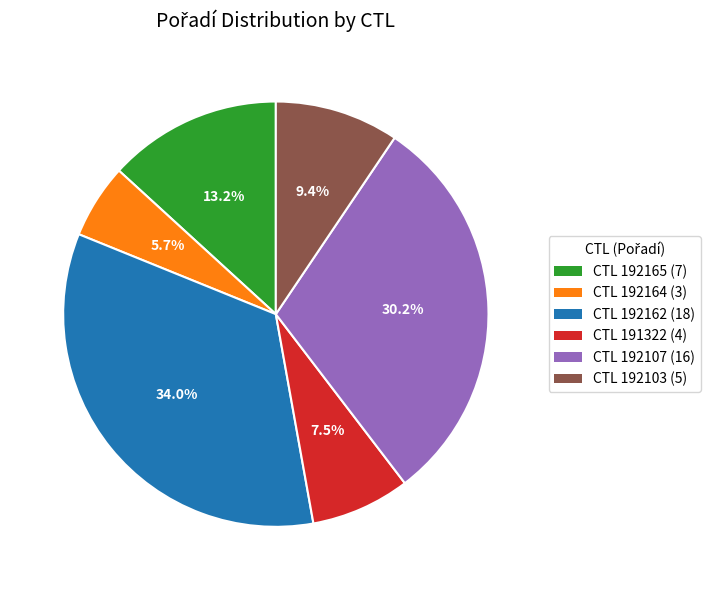

Between CTL 192107 (16) and CTL 192162 (18), which is larger?

CTL 192162 (18)